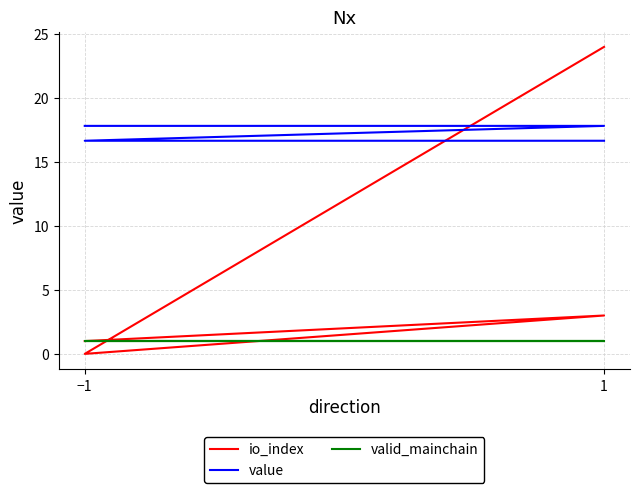

The value of valid_mainchain at −1 is 0.4. True or false?

False